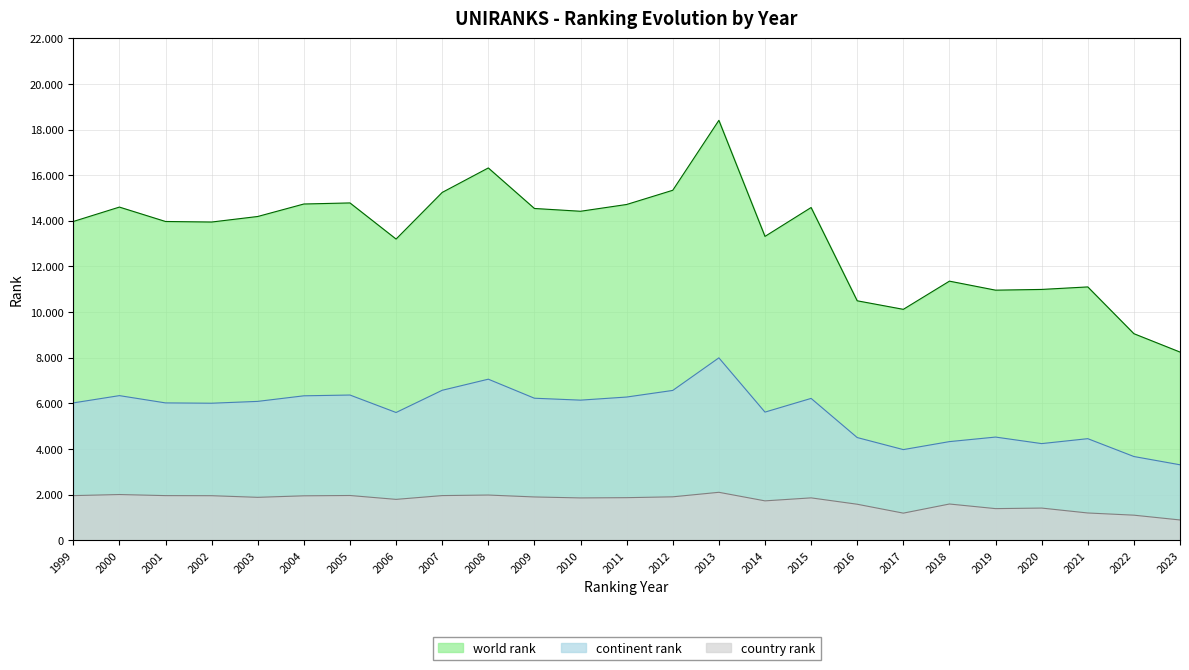

At which label is country rank closest to 1500?

2016